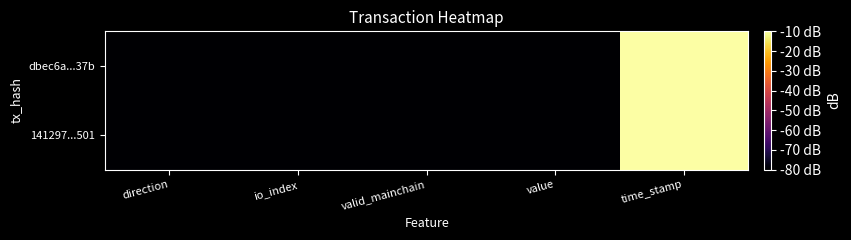

Between direction and value, which is larger?

value